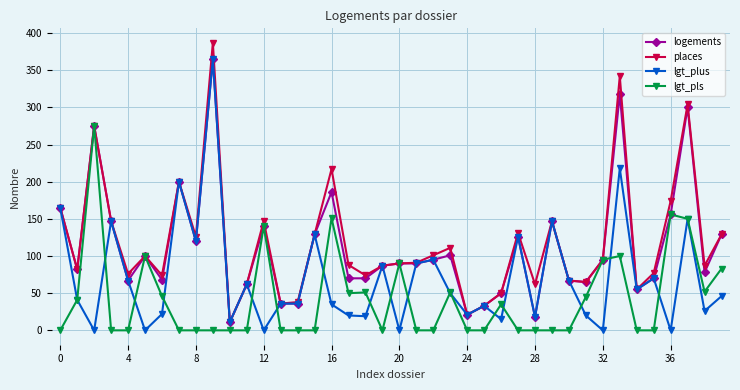

What is the highest value of the logements series?

365